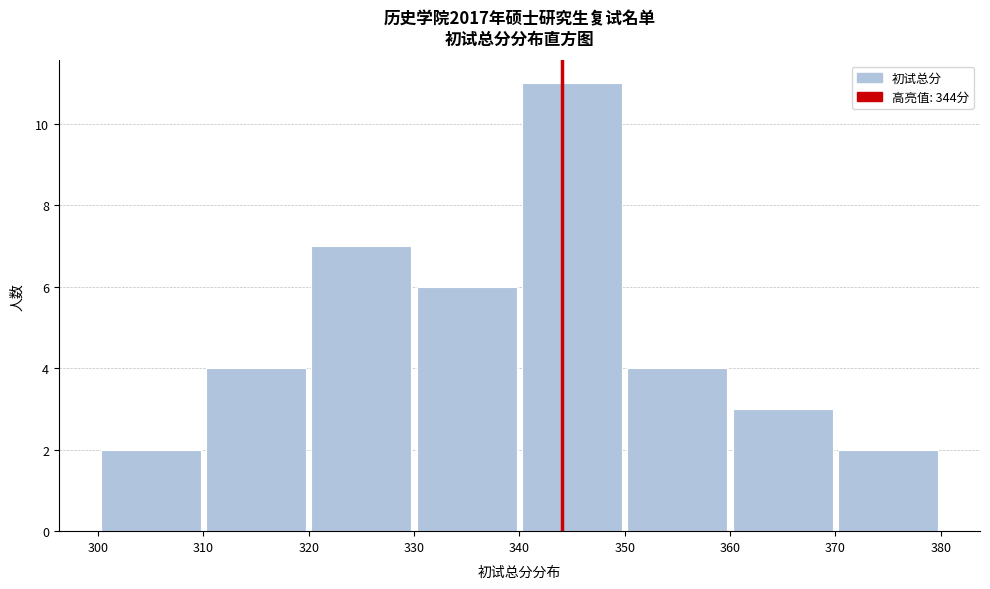

Reading left to right, transcribe this chart: for each bar, give the range it covers on the x-axis and its height. The values are not printed on the chart, so give them approximately, as read against the axis.

300 to 310: 2
310 to 320: 4
320 to 330: 7
330 to 340: 6
340 to 350: 11
350 to 360: 4
360 to 370: 3
370 to 380: 2